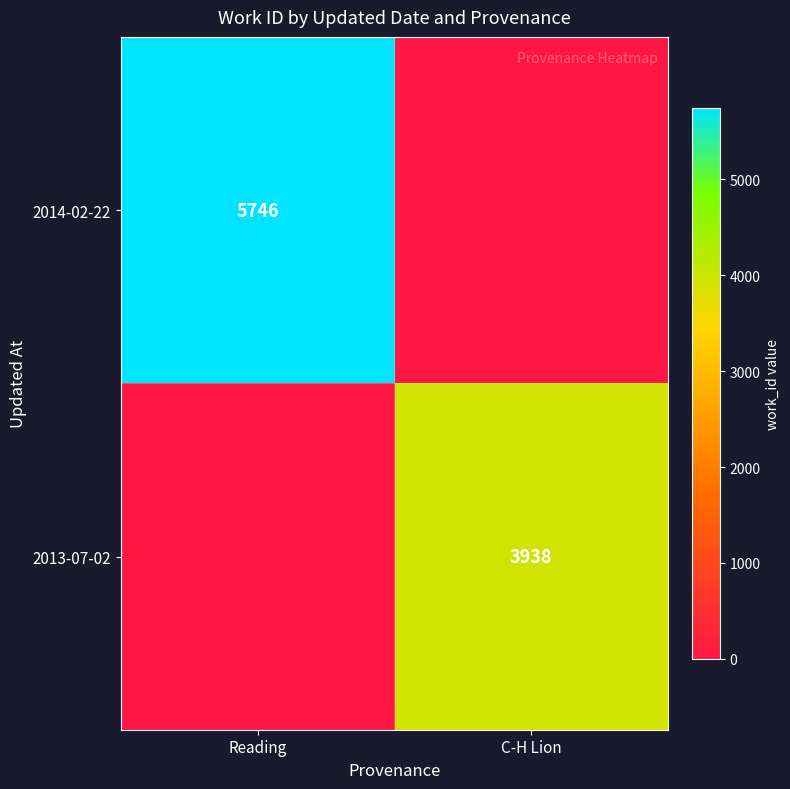

Is the value of 2013-07-02 at C-H Lion greater than the value of 2014-02-22 at Reading?

No